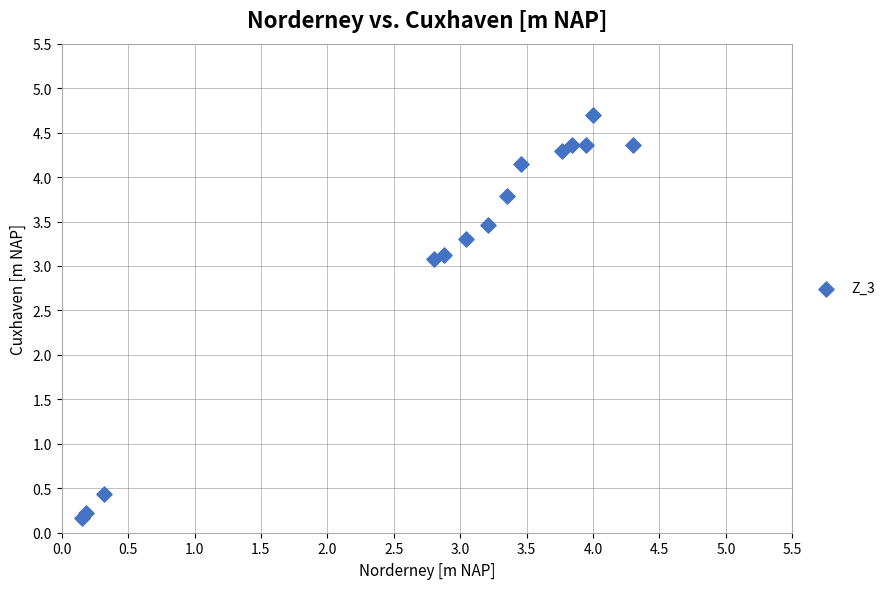

What is the range of X values (max minus min)?

4.1